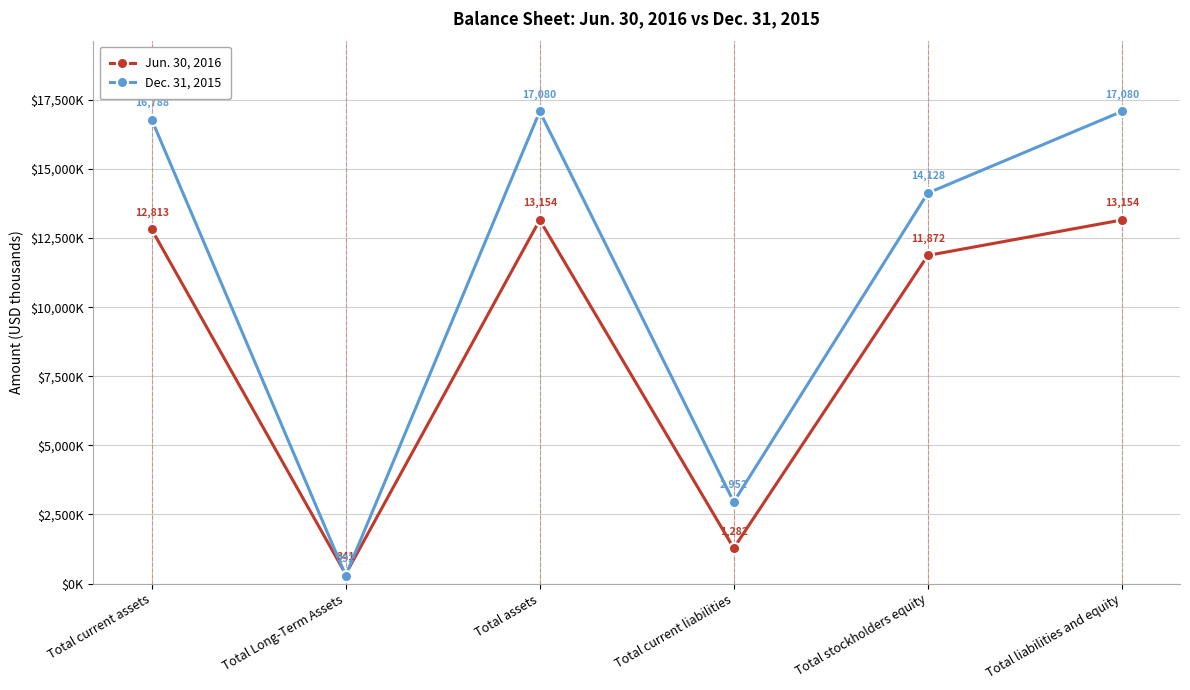

Reading left to right, what are all the values shown in this chart?

Jun. 30, 2016: Total current assets=12813	Total Long-Term Assets=341	Total assets=13154	Total current liabilities=1282	Total stockholders equity=11872	Total liabilities and equity=13154
Dec. 31, 2015: Total current assets=16788	Total Long-Term Assets=292	Total assets=17080	Total current liabilities=2952	Total stockholders equity=14128	Total liabilities and equity=17080